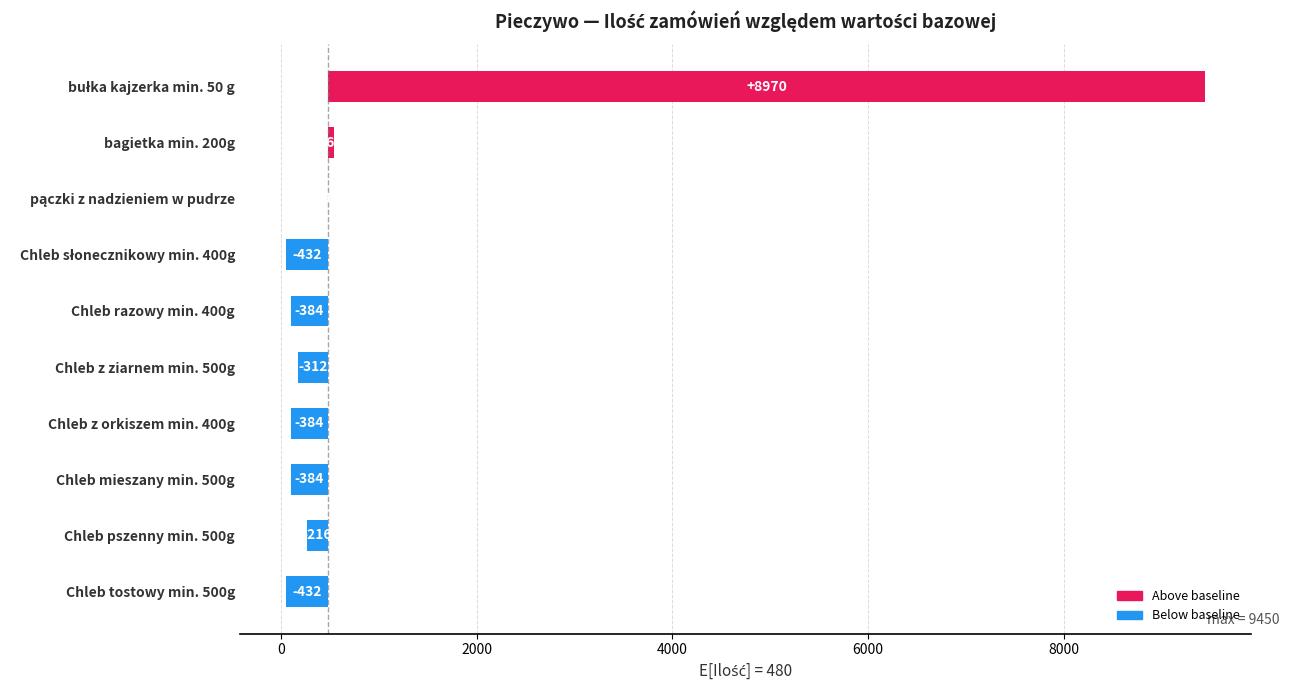

Is it true that the value at Chleb z orkiszem min. 400g is -93?

False